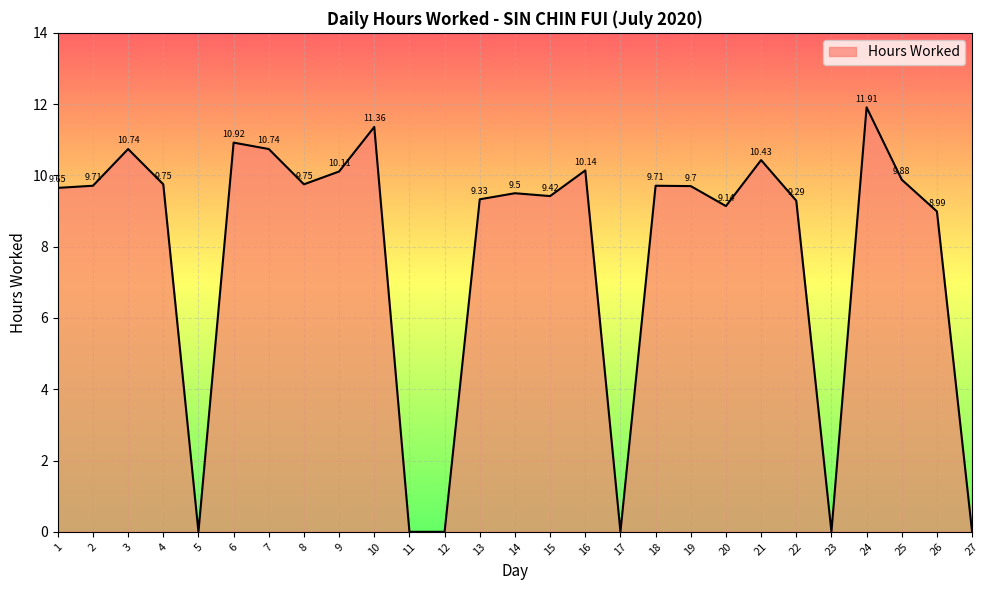

The chart shows a value of 5.0 at 2. True or false?

False